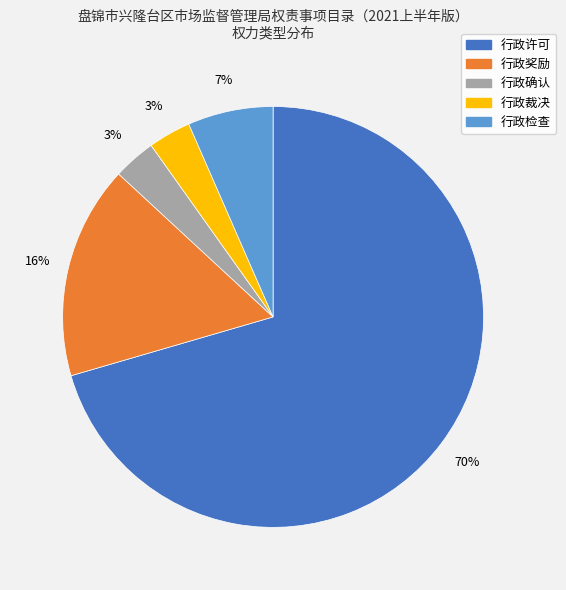

What is the largest slice in the pie chart?

行政许可